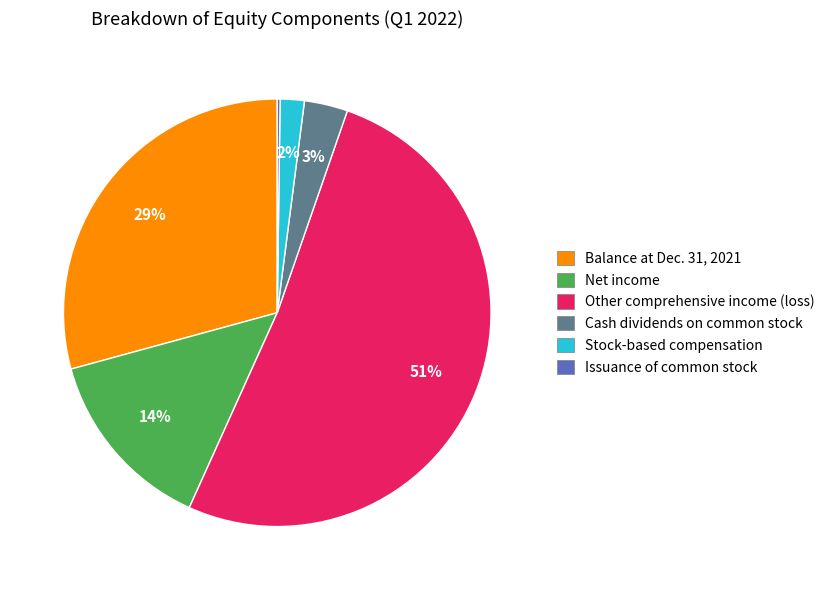

To the nearest percent, what is the average slice percentage?

17%